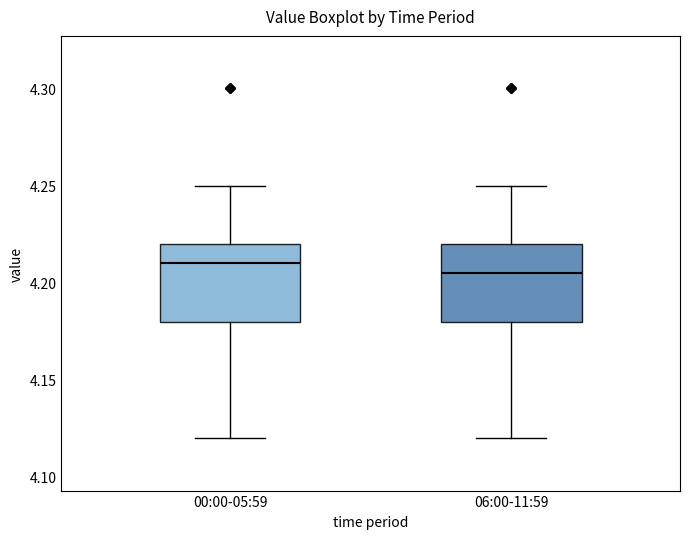

Where does the lower whisker of the box for 06:00-11:59 end on the y-axis? The values are not printed on the chart, so give them approximately, as read against the axis.

4.120